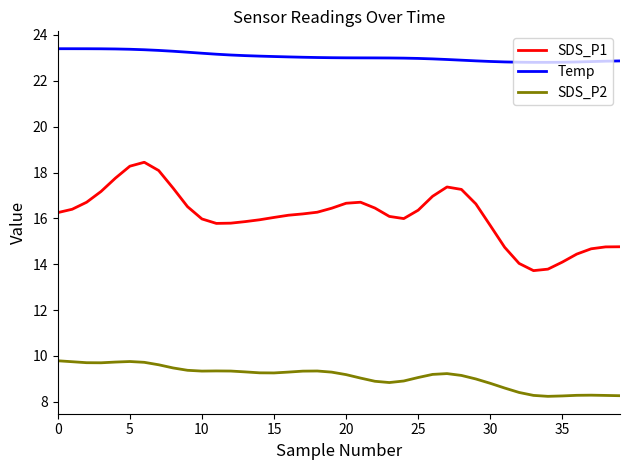

What is the smallest value displayed?

8.2